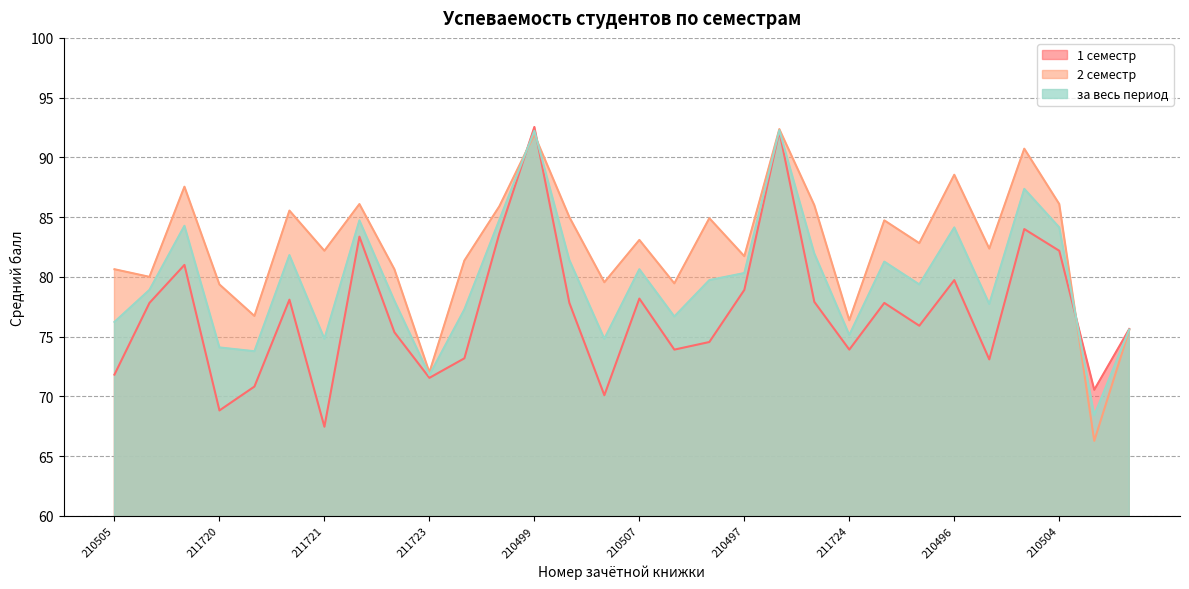

Which series has the widest spread of values?

2 семестр